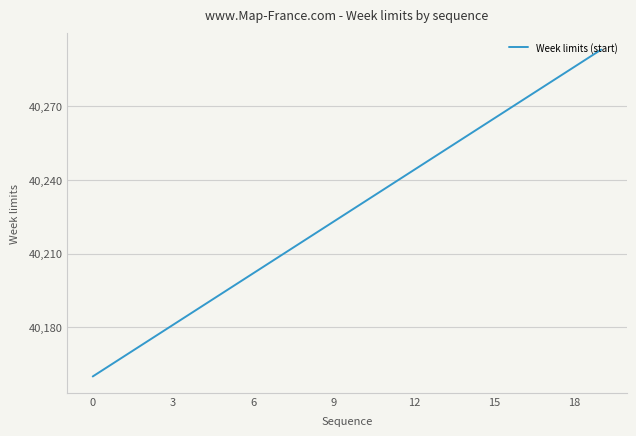

What is the smallest value displayed?

40160